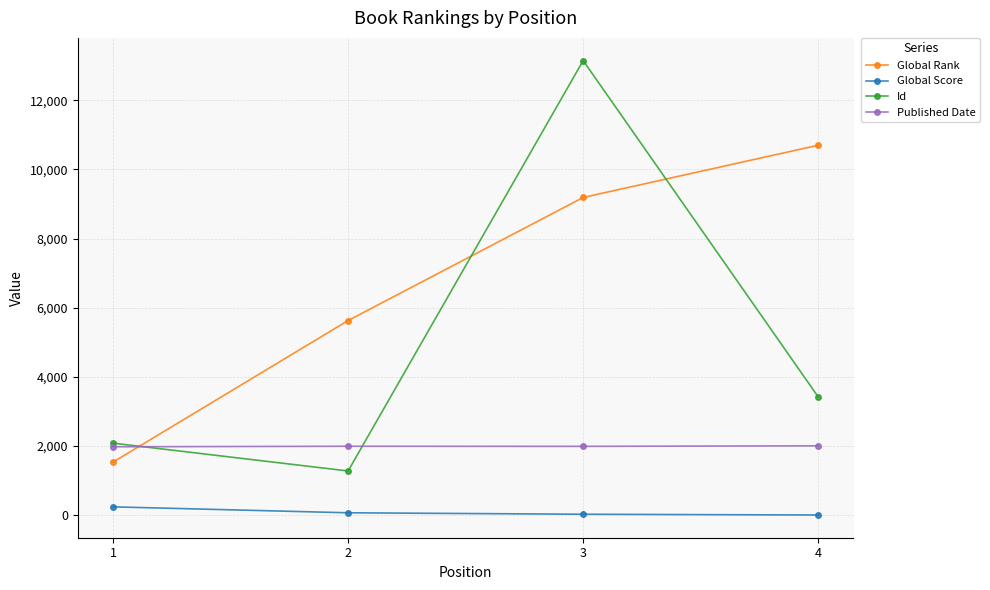

List the series in order of their peak value, highest first.

Id, Global Rank, Published Date, Global Score